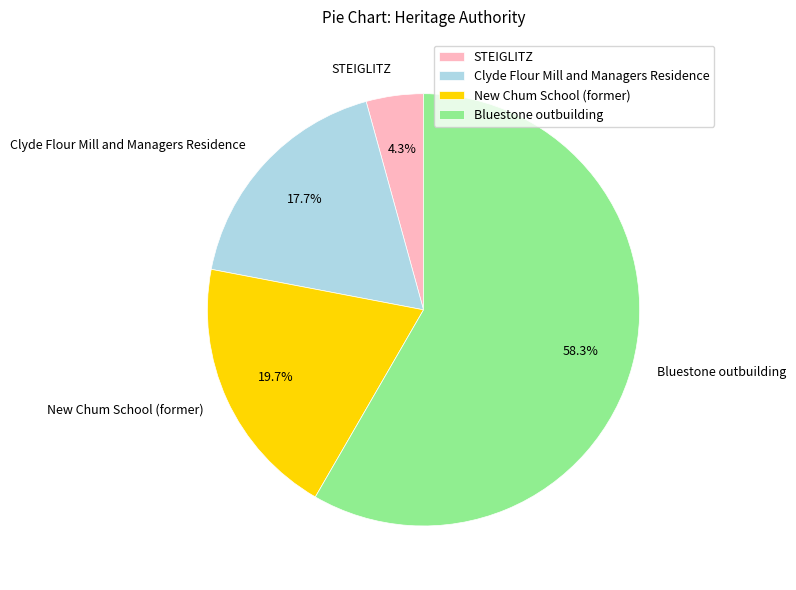

To the nearest percent, what is the difference between the Clyde Flour Mill and Managers Residence and New Chum School (former) slice percentages?

2%